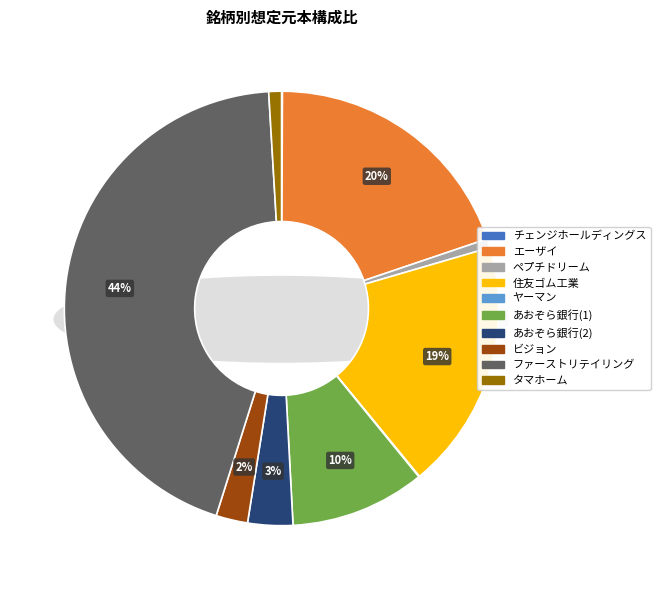

How many segments does this pie chart have?

10